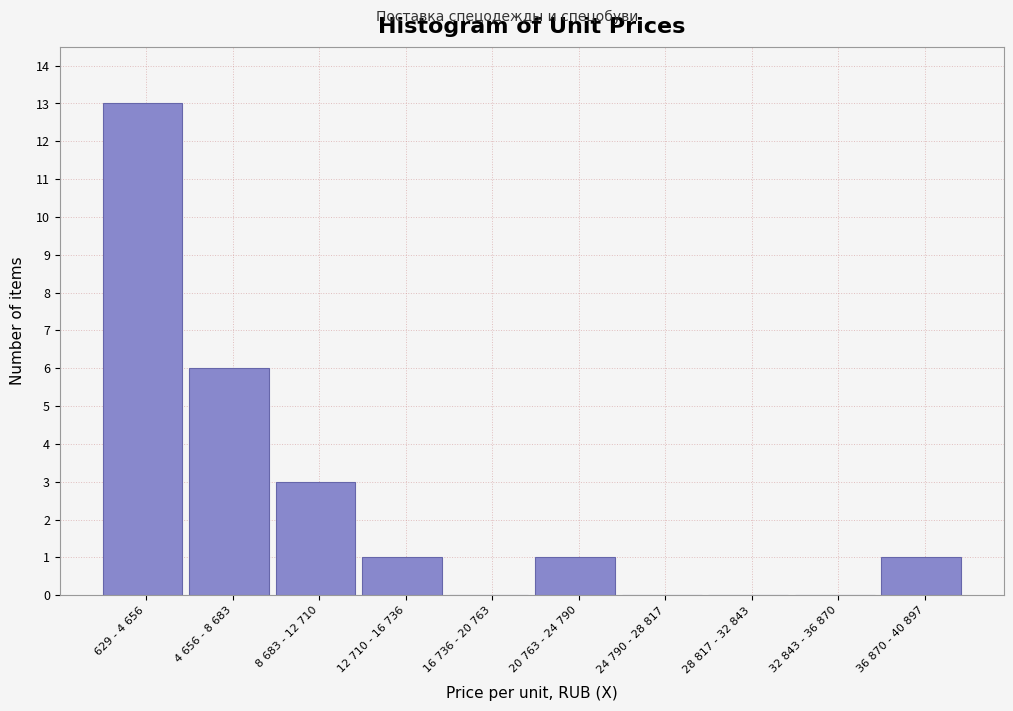

Reading left to right, transcribe all the data shown in this chart.

629 - 4 656=13	4 656 - 8 683=6	8 683 - 12 710=3	12 710 - 16 736=1	16 736 - 20 763=0	20 763 - 24 790=1	24 790 - 28 817=0	28 817 - 32 843=0	32 843 - 36 870=0	36 870 - 40 897=1